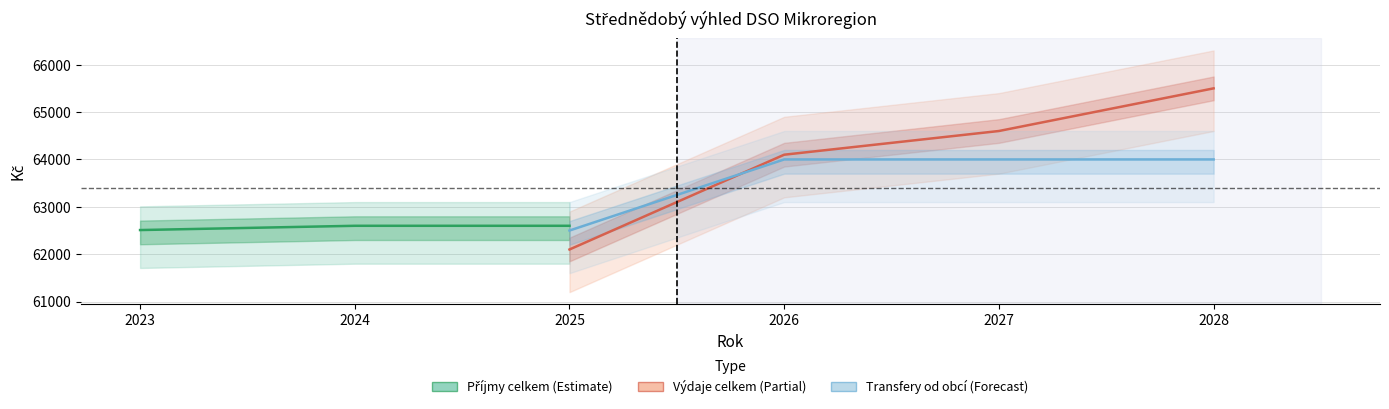

Which series has the largest total across all categories?

Výdaje celkem